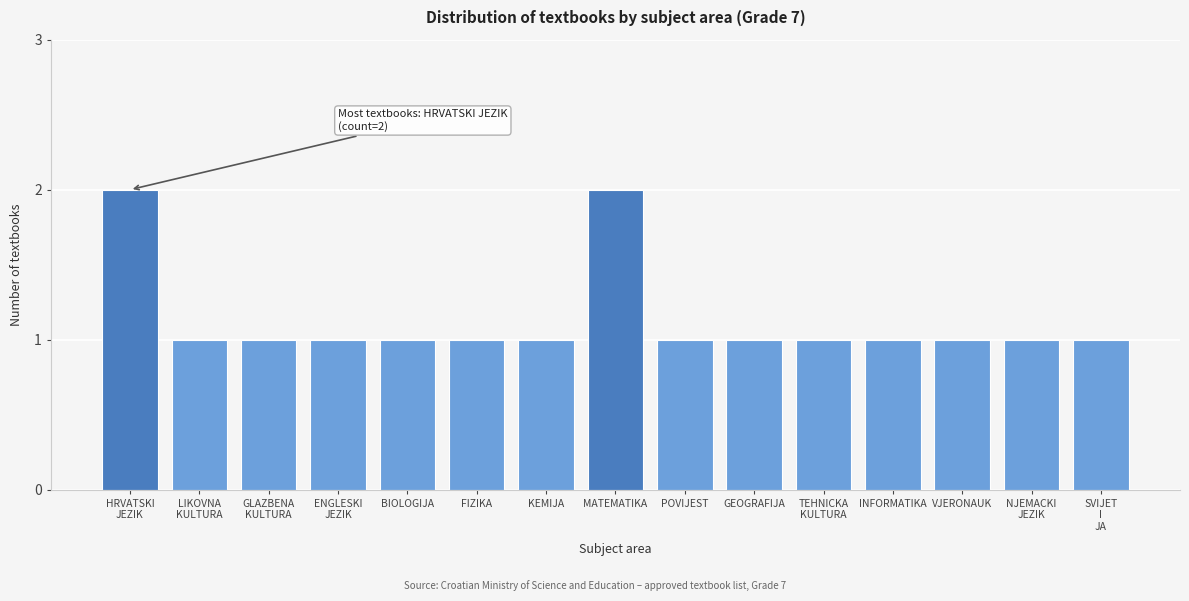

Reading right to left, transcribe all the data shown in this chart.

1	1	1	1	1	1	1	2	1	1	1	1	1	1	2